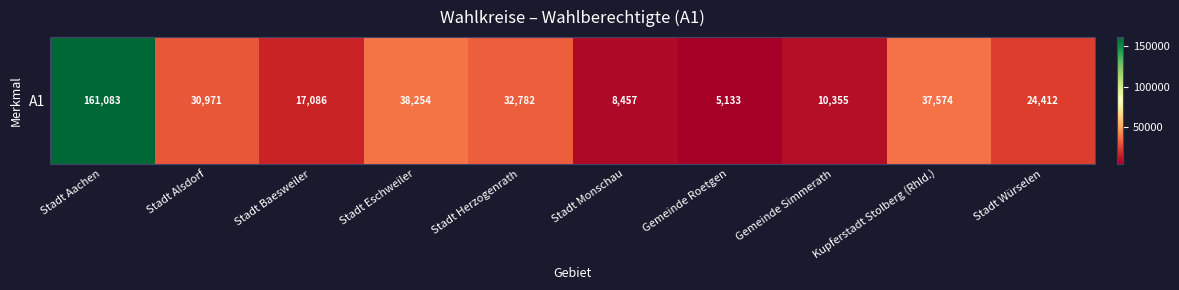

Reading left to right, what are all the values shown in this chart?

161083	30971	17086	38254	32782	8457	5133	10355	37574	24412